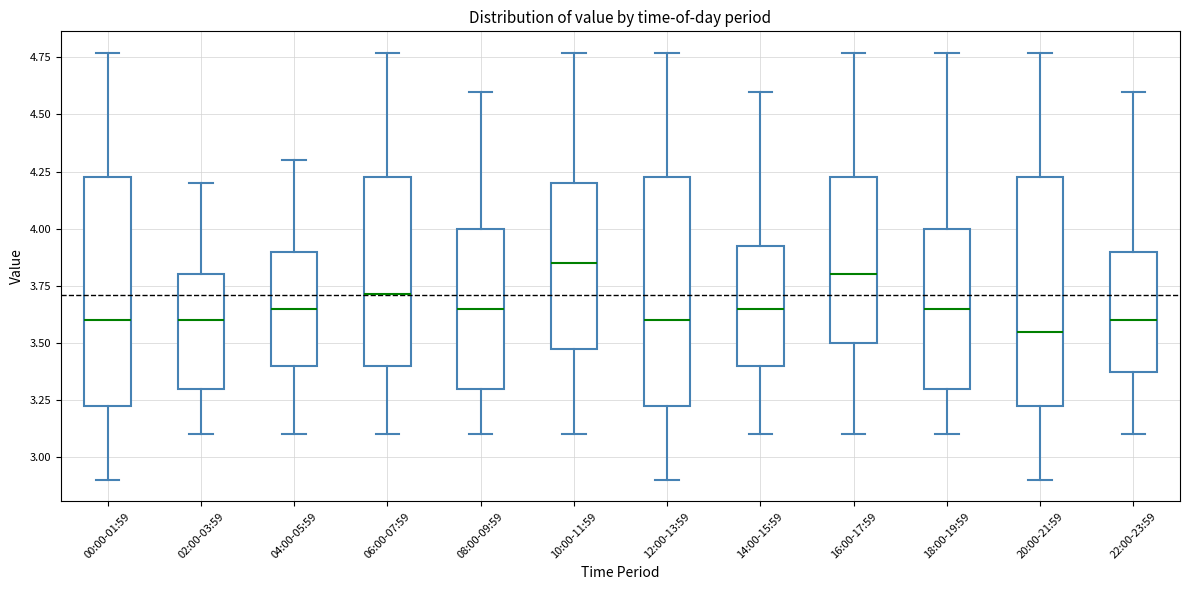

Where does the median line of the box for 22:00-23:59 sit on the y-axis? The values are not printed on the chart, so give them approximately, as read against the axis.

3.60